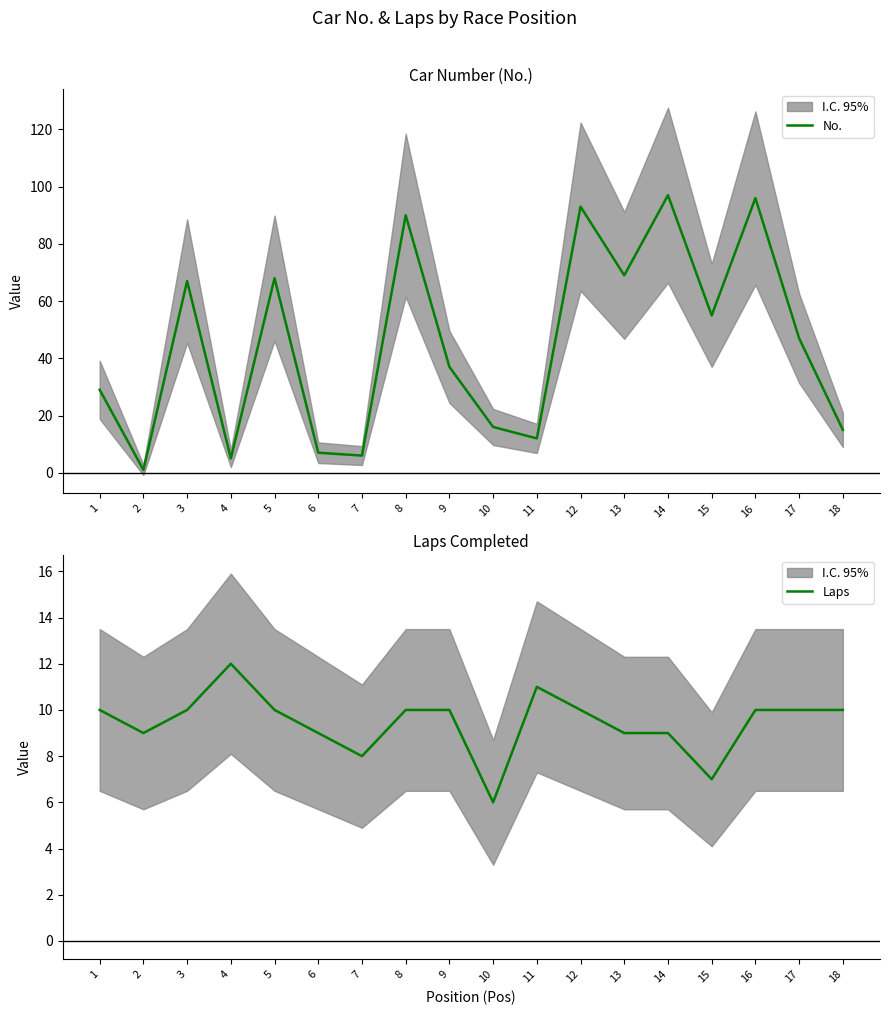

True or false: No. and Laps cross at least once.

True